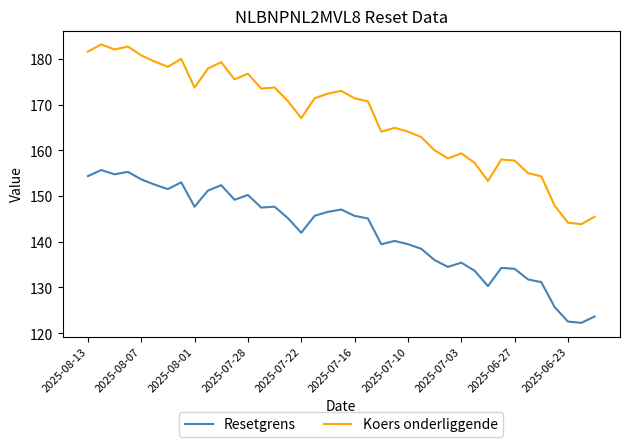

How many lines are shown in the chart?

2